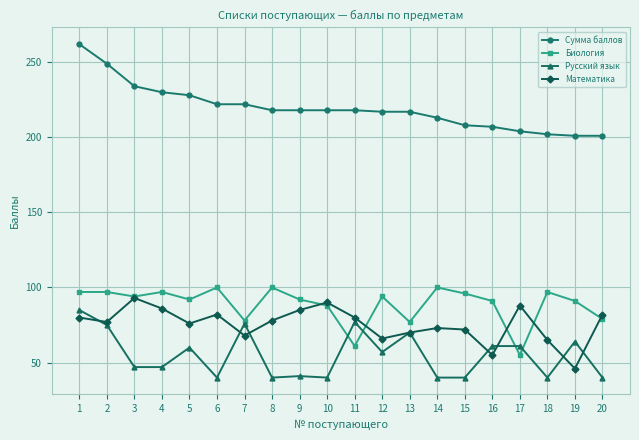

How many distinct data groups are displayed?

4